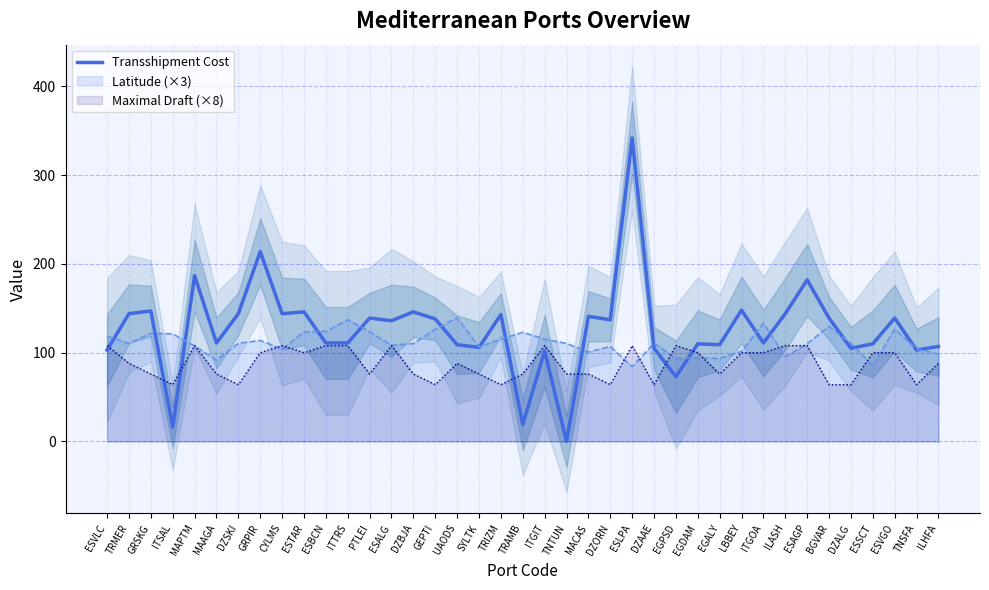

What is the difference between the second highest and second lowest values?

198